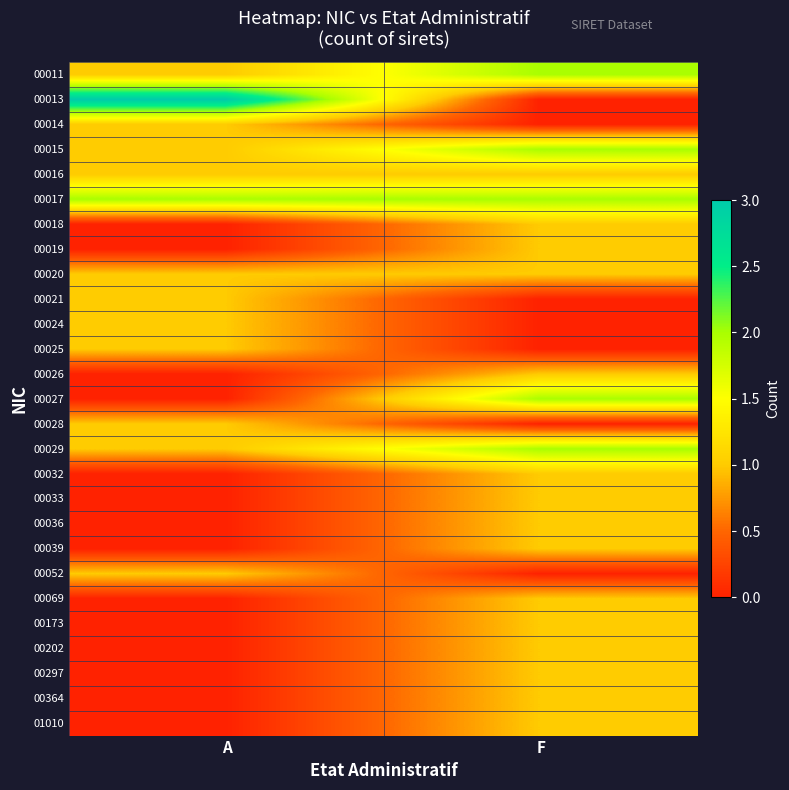

Which series has the largest total across all categories?

00017